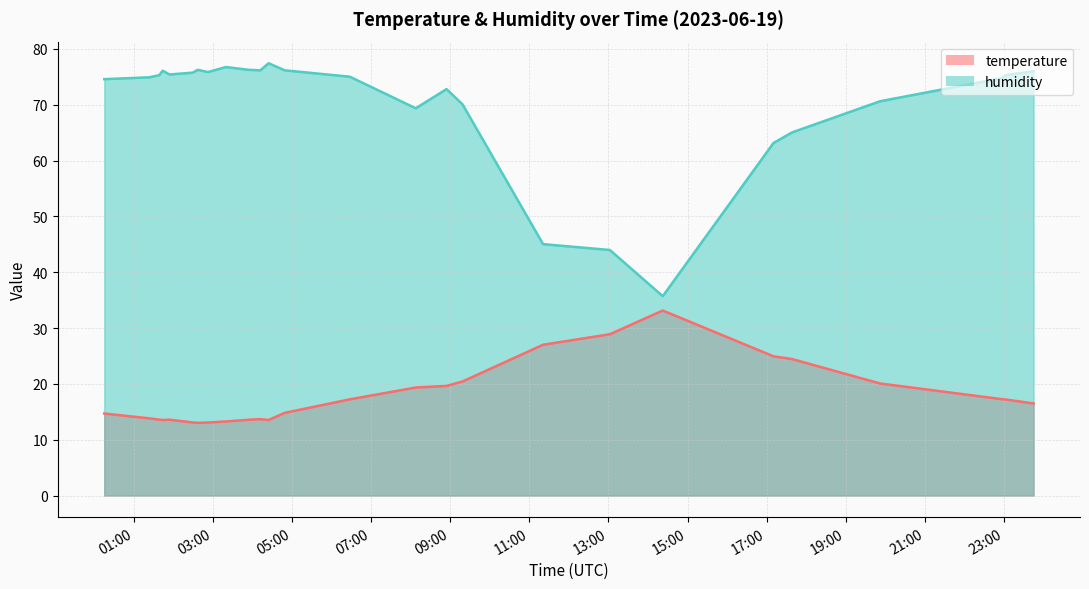

How many lines are shown in the chart?

2